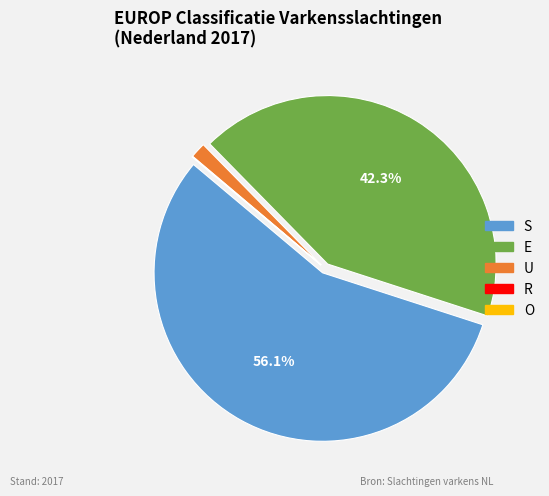

To the nearest percent, what portion does U represent?

1%